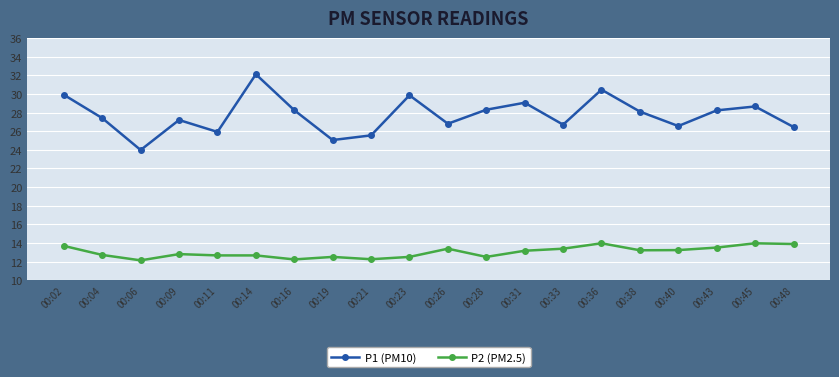

What is the maximum value shown in the chart?

32.1